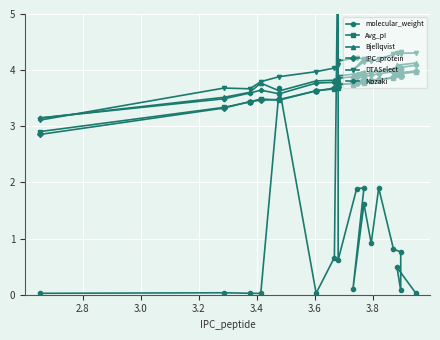

Reading left to right, what are all the values shown in this chart?

molecular_weight: 0.0	0.0	0.0	0.0	3.7	0.0	0.7	6.7	0.6	1.9	1.9	0.1	1.6	0.9	1.9	0.8	0.8	0.1	0.5	0.0
Avg_pI: 2.9	3.3	3.4	3.5	3.5	3.6	3.7	3.7	3.7	3.8	3.8	3.7	3.8	3.8	3.8	3.9	3.9	3.9	3.9	4.0
Bjellqvist: 3.1	3.5	3.6	3.8	3.6	3.8	3.8	3.8	3.9	3.9	4.0	3.9	3.9	4.0	4.0	4.0	4.0	4.0	4.1	4.1
IPC_protein: 2.9	3.3	3.4	3.5	3.5	3.6	3.7	3.7	3.7	3.8	3.8	3.8	3.8	3.8	3.8	3.9	3.9	3.9	3.9	4.0
DTASelect: 3.1	3.7	3.7	3.8	3.9	4.0	4.0	4.1	4.2	4.2	4.2	4.0	4.2	4.2	4.2	4.3	4.3	4.3	4.3	4.3
Nozaki: 3.1	3.5	3.6	3.6	3.6	3.8	3.8	3.8	3.9	3.9	3.9	3.8	3.9	3.9	3.9	4.0	4.0	4.0	4.0	4.1